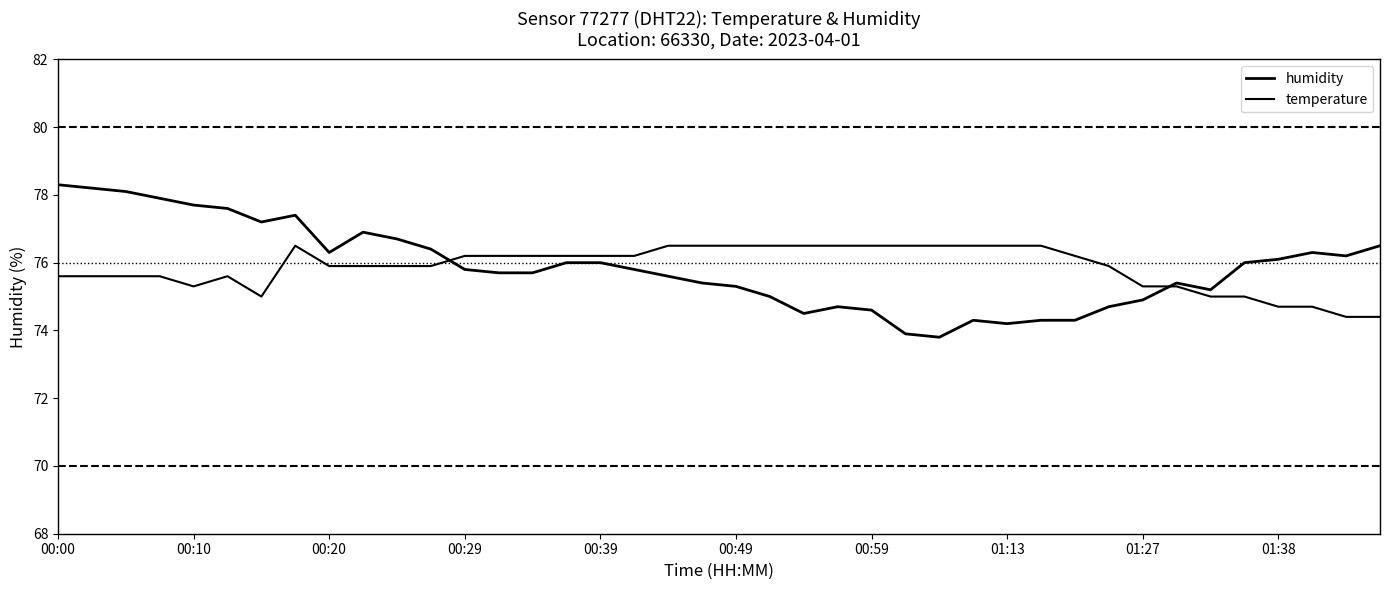

After their last crossing, which series has the higher values: humidity or temperature?

humidity